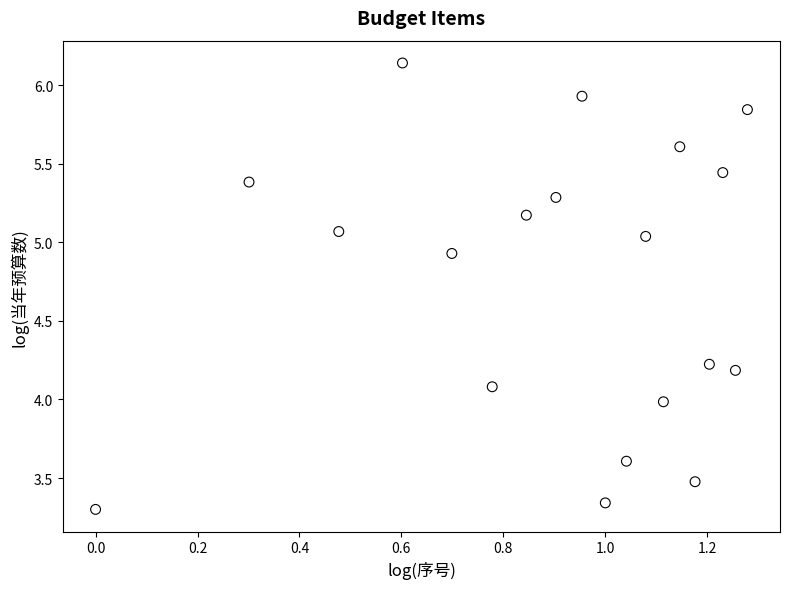

What is the range of Y values (max minus min)?

2.8